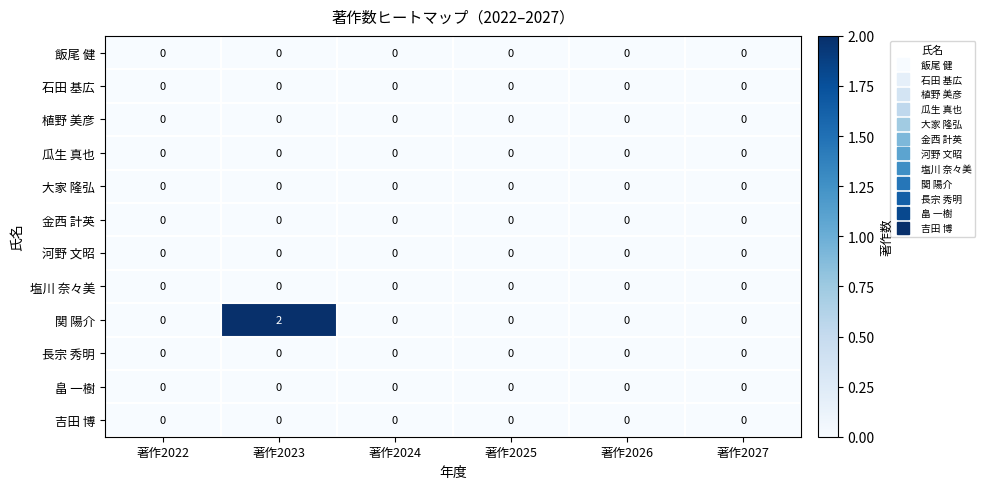

Which series has the largest total across all categories?

関 陽介